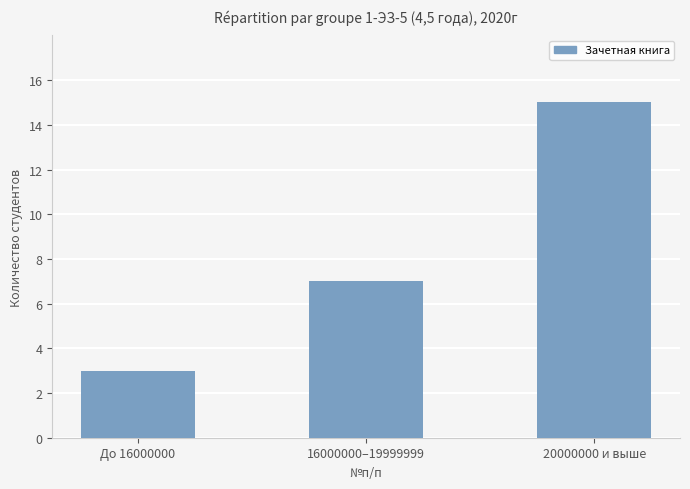

List the labels in order of value, smallest first.

До 16000000, 16000000–19999999, 20000000 и выше